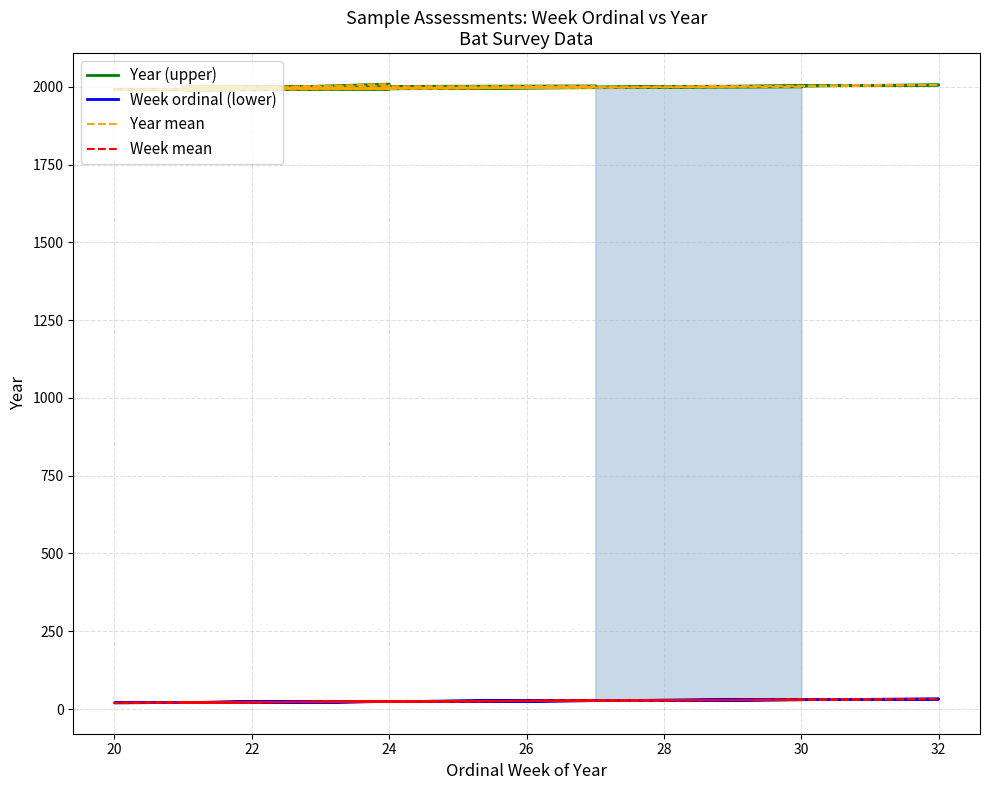

What is the difference between the maximum and minimum values in the Week mean series?

12